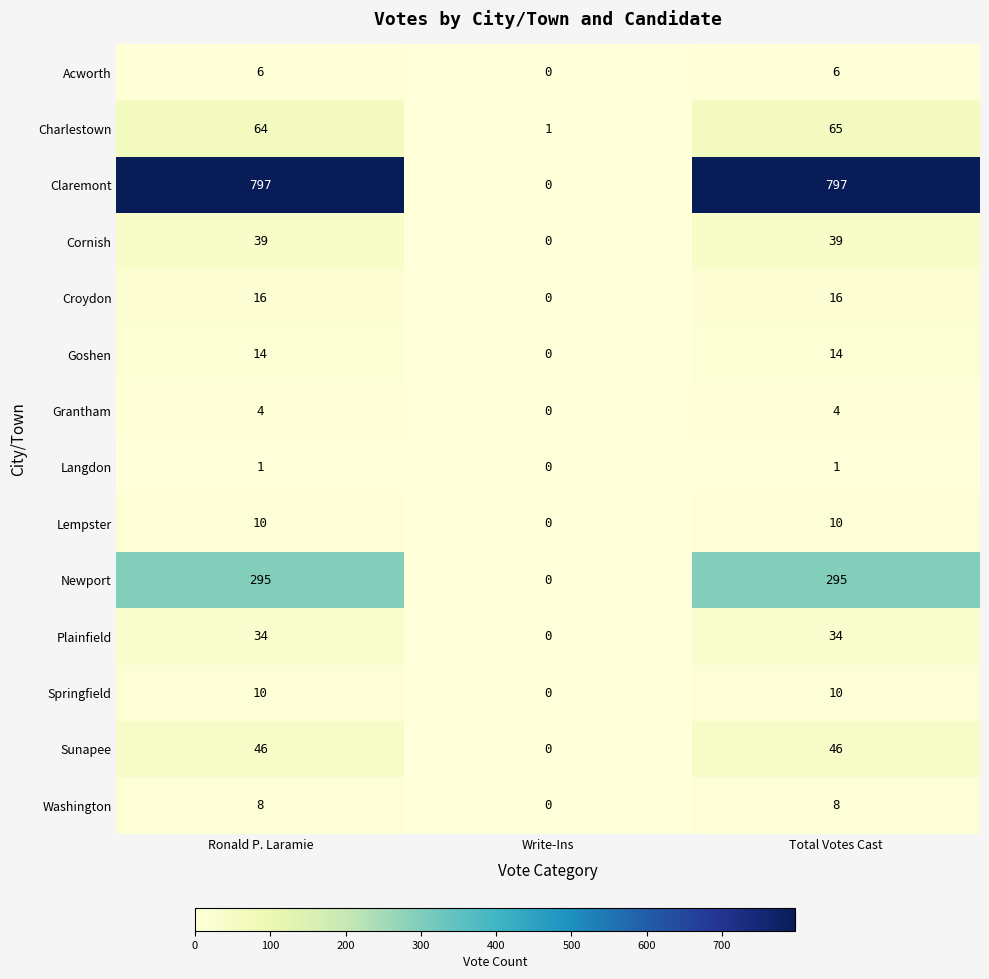

Which series changed the most between Ronald P. Laramie and Write-Ins?

Claremont